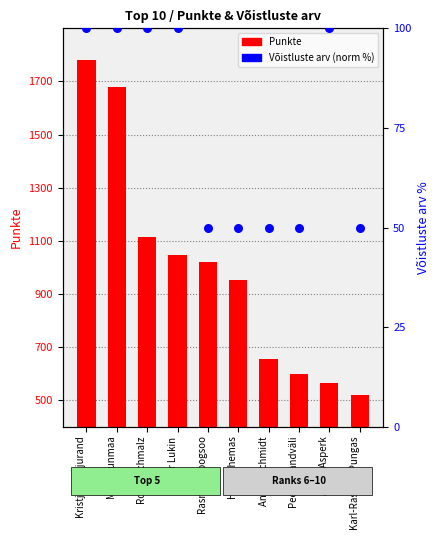

At how many categories does at least one series exceed 1128?

2